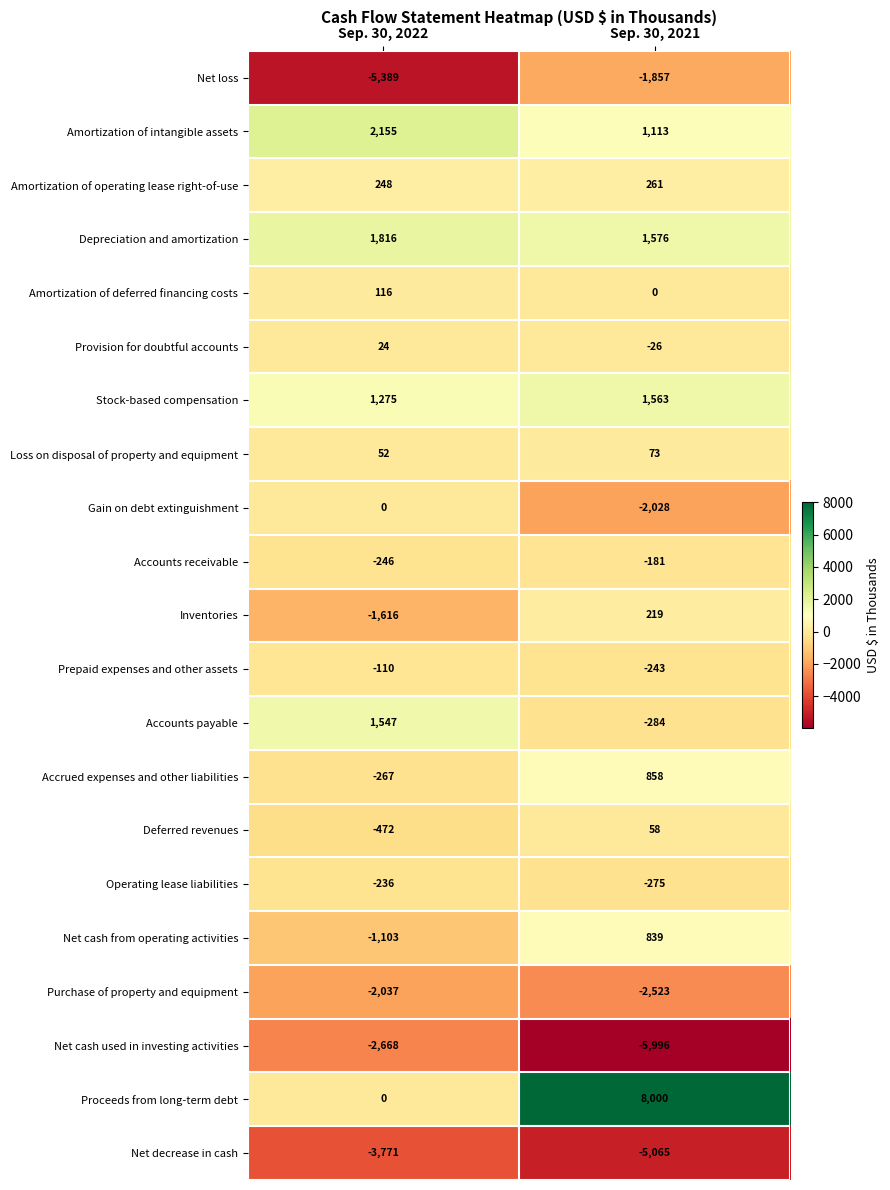

At which category does the chart reach its minimum across all series?

Sep. 30, 2021